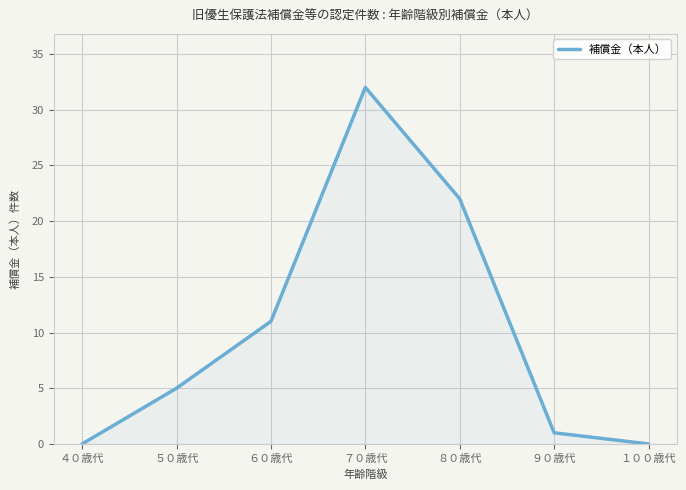

What position from the right is ９０歳代?

2